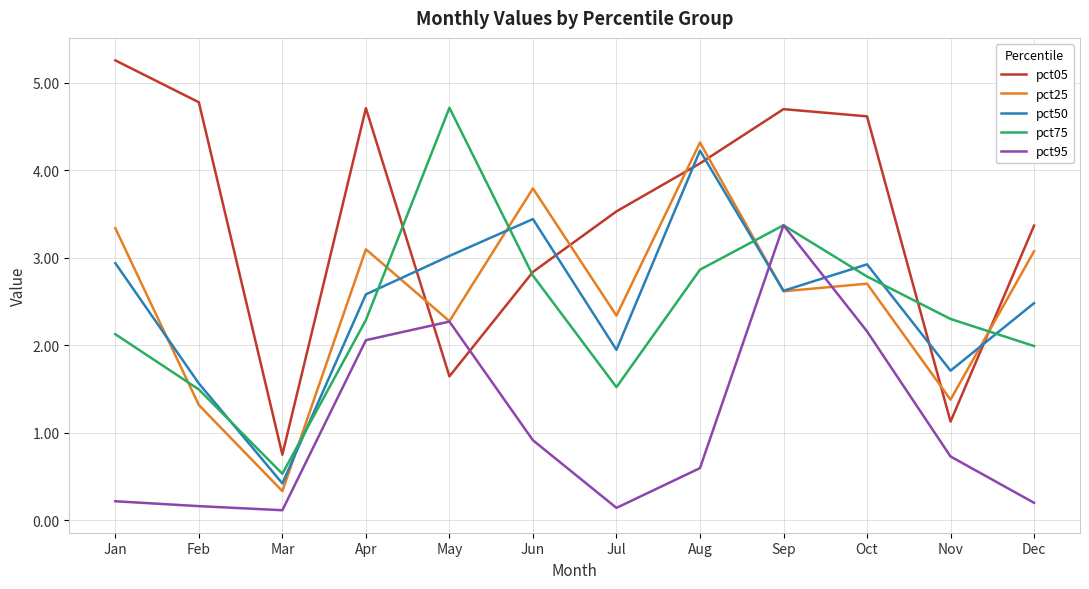

At Nov, list the series in order from largest to smallest.

pct75, pct50, pct25, pct05, pct95